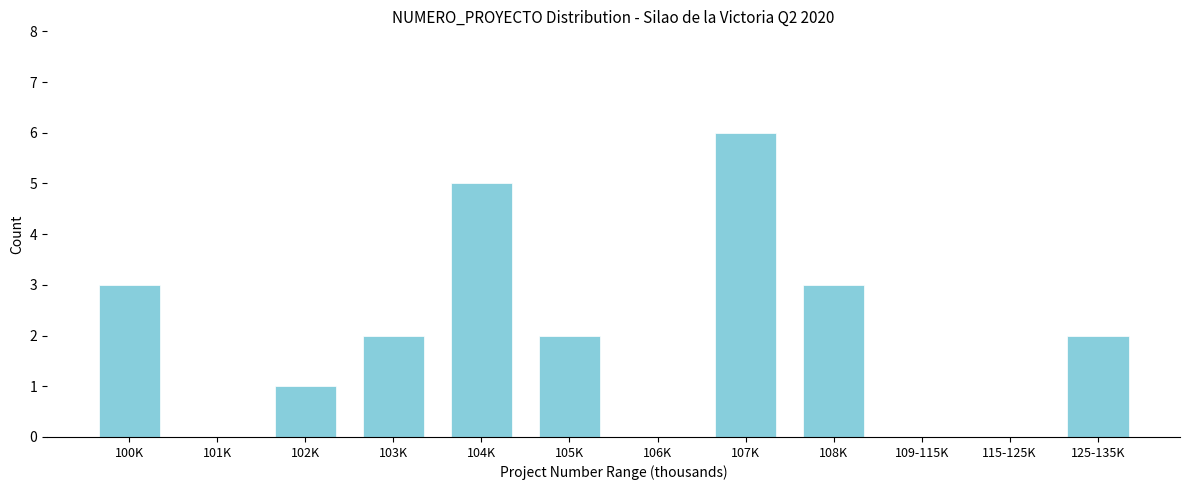

Reading left to right, list all the values displayed in this chart.

100K=3	101K=0	102K=1	103K=2	104K=5	105K=2	106K=0	107K=6	108K=3	109-115K=0	115-125K=0	125-135K=2